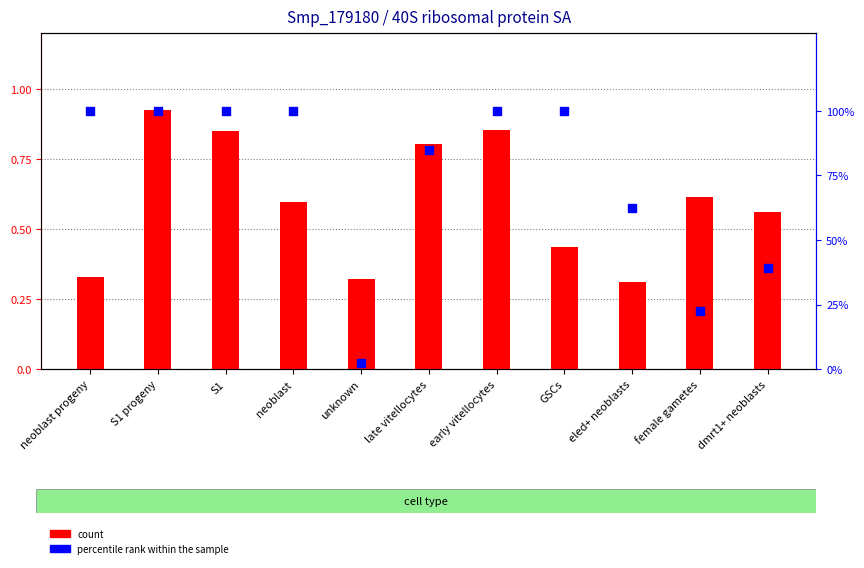

At how many categories does at least one series exceed 10?

10